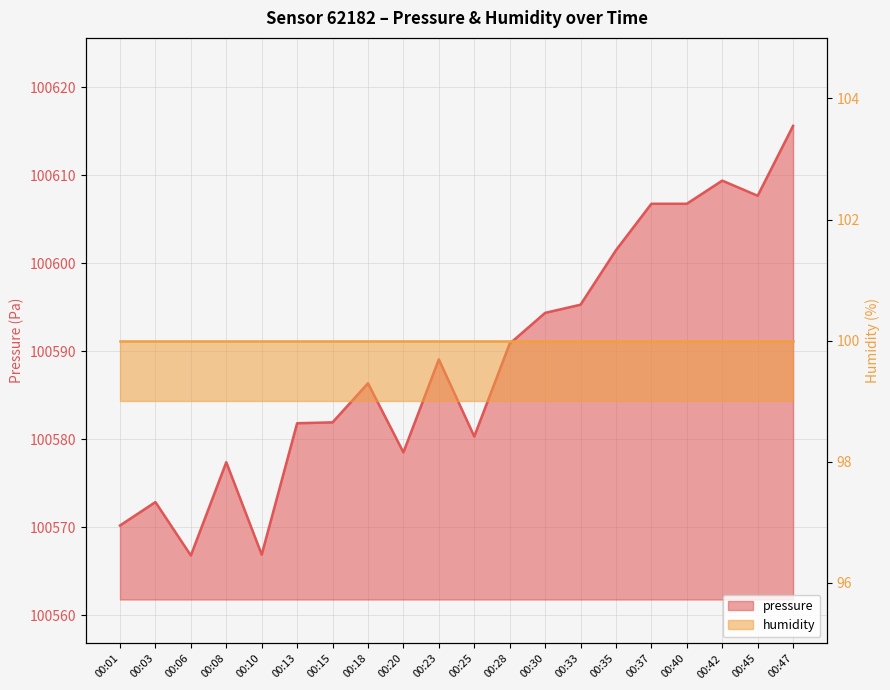

At which category does the data reach its first local peak?

00:03